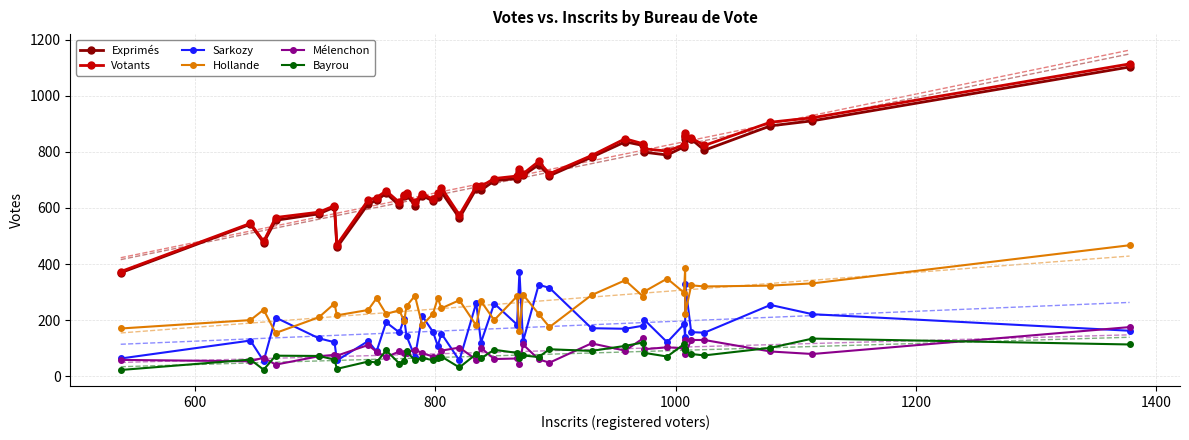

True or false: Votants and Mélenchon intersect in this chart.

False